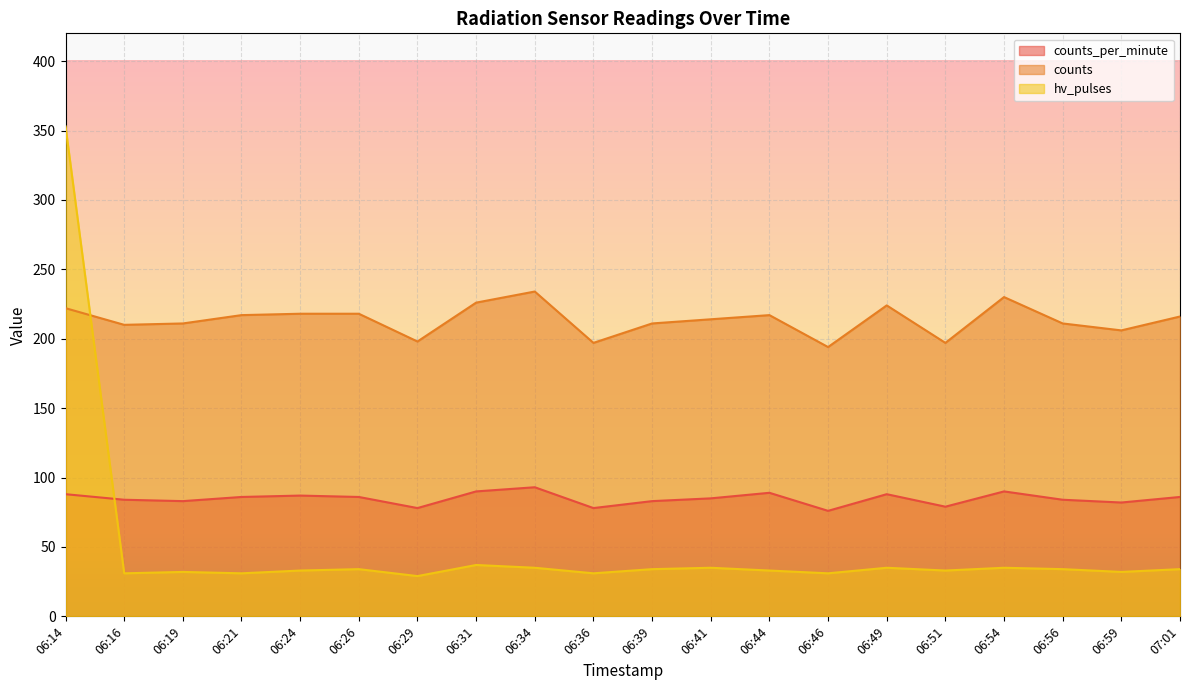

Is the value of counts_per_minute at 06:56 greater than the value of hv_pulses at 06:24?

Yes